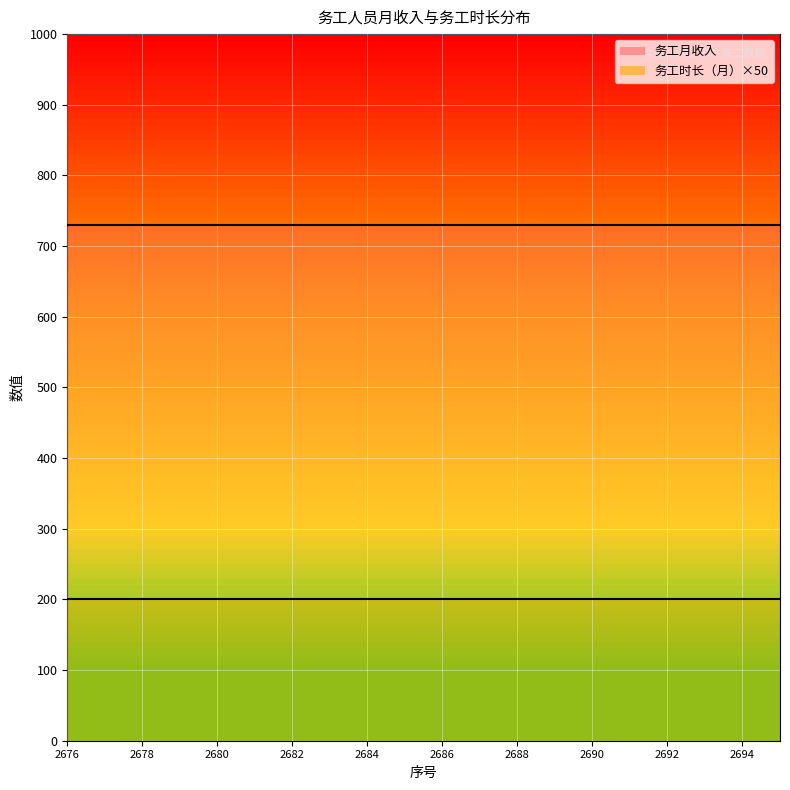

List the series in order of their peak value, highest first.

务工月收入, 务工时长（月）